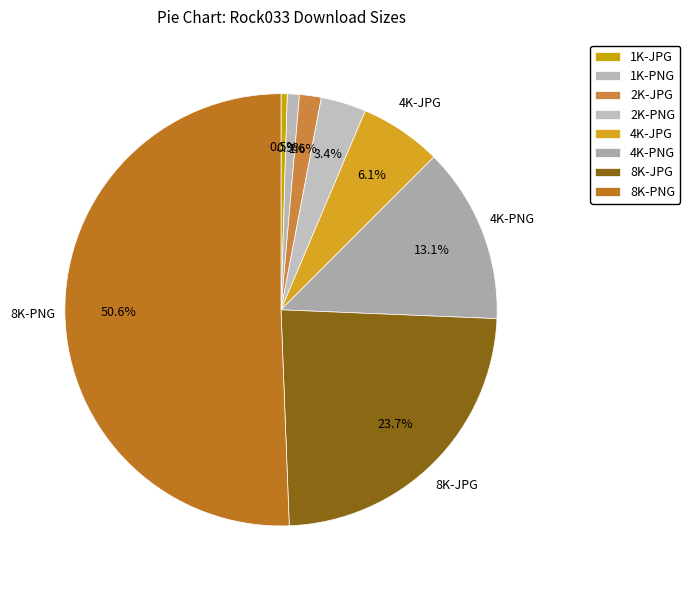

Rank the categories by value from lowest to highest.

1K-JPG, 1K-PNG, 2K-JPG, 2K-PNG, 4K-JPG, 4K-PNG, 8K-JPG, 8K-PNG